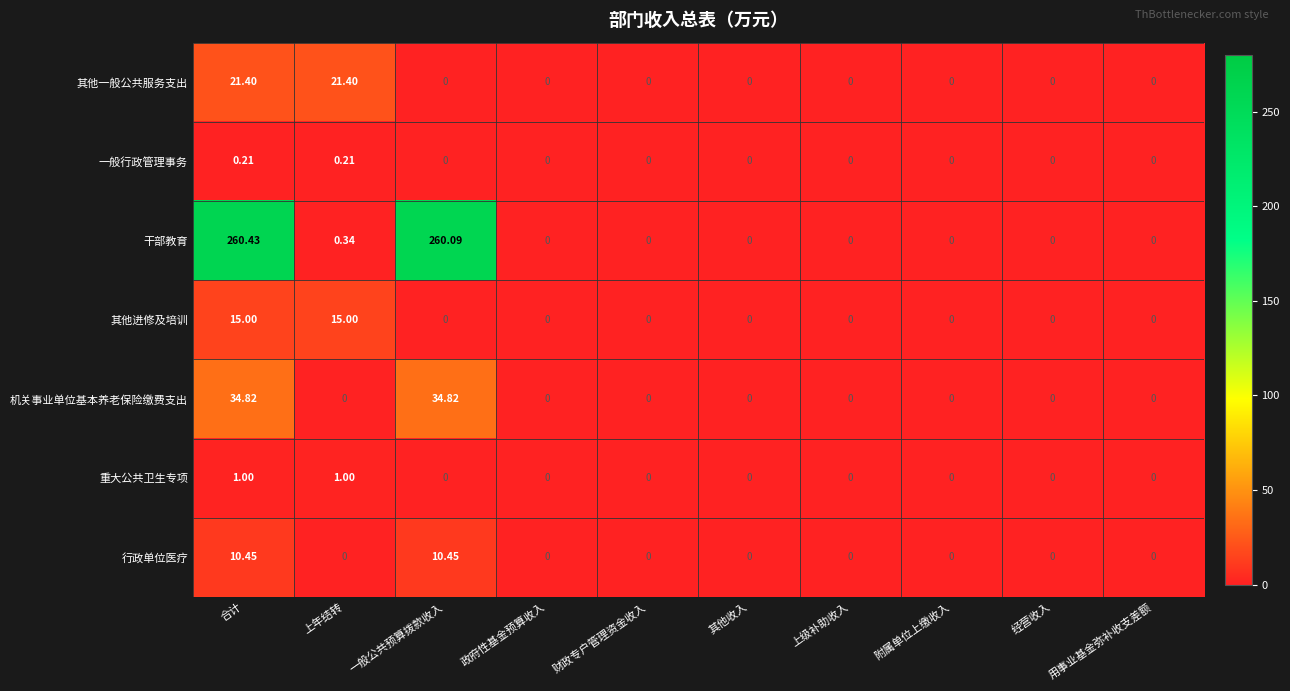

Which series has the largest range (max minus min)?

干部教育